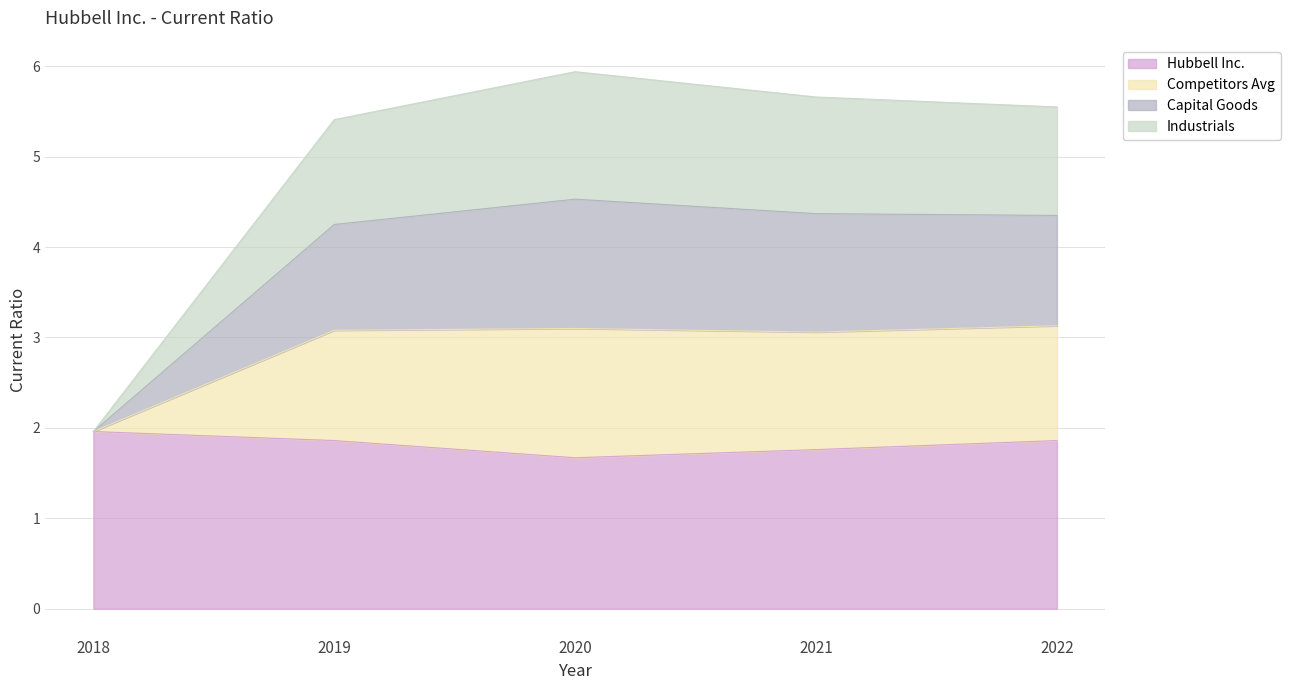

What are all the series names shown in the legend?

Hubbell Inc., Competitors Avg, Capital Goods, Industrials